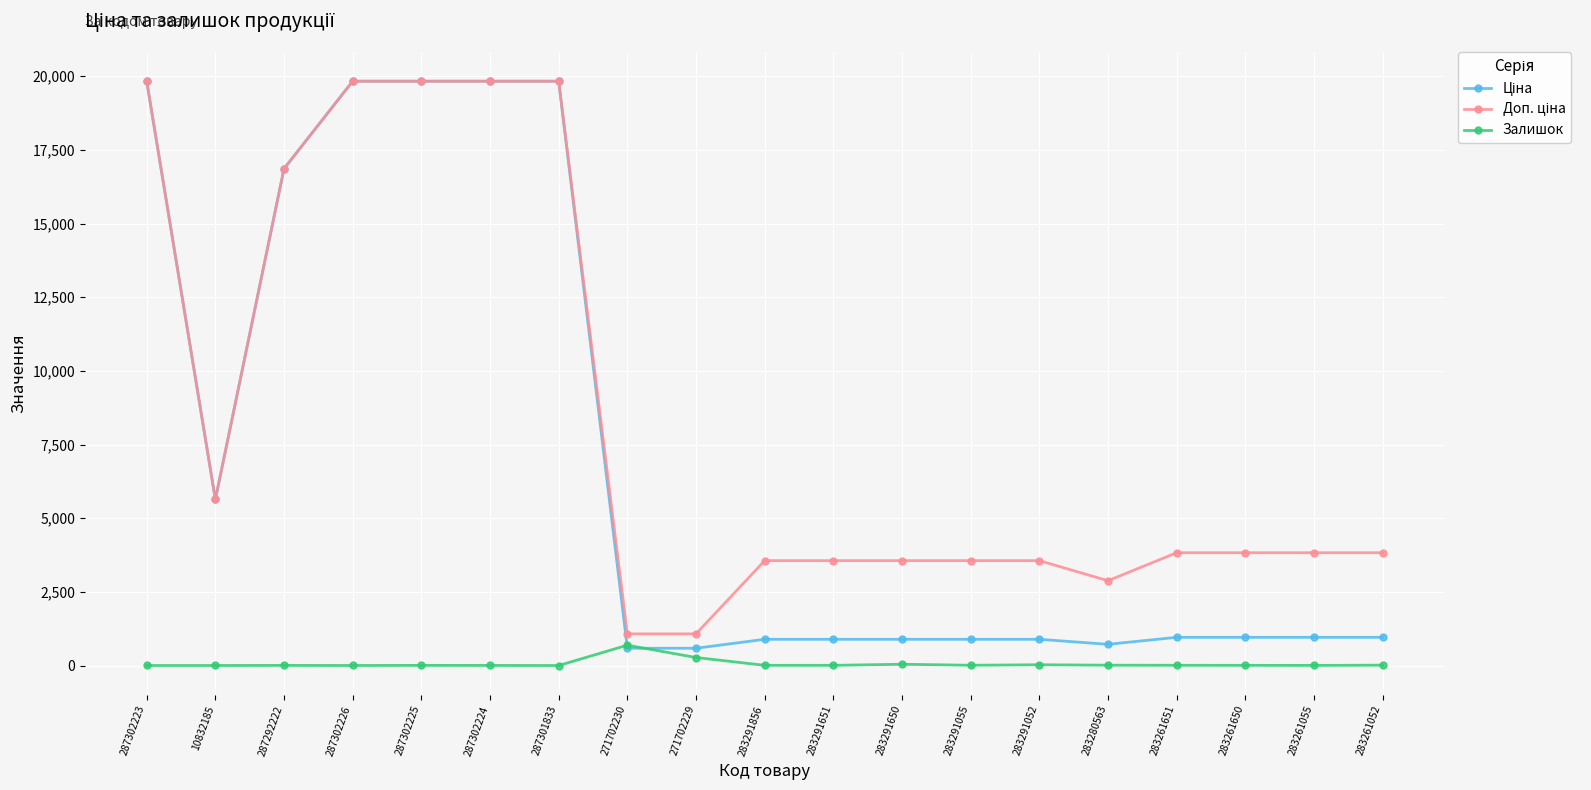

What is the label of the 12th point from the left?

283291650